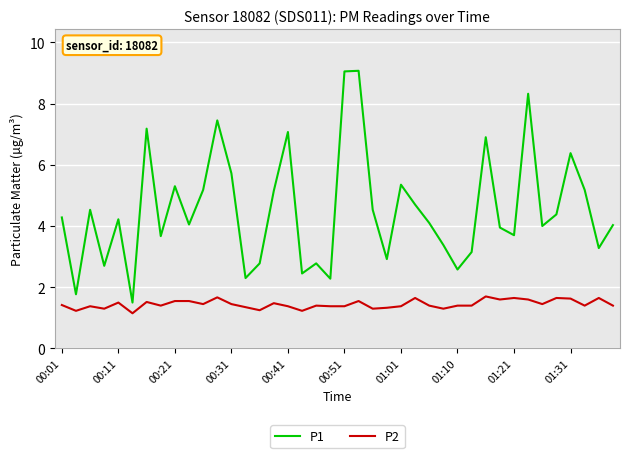

Which series has the largest total across all categories?

P1